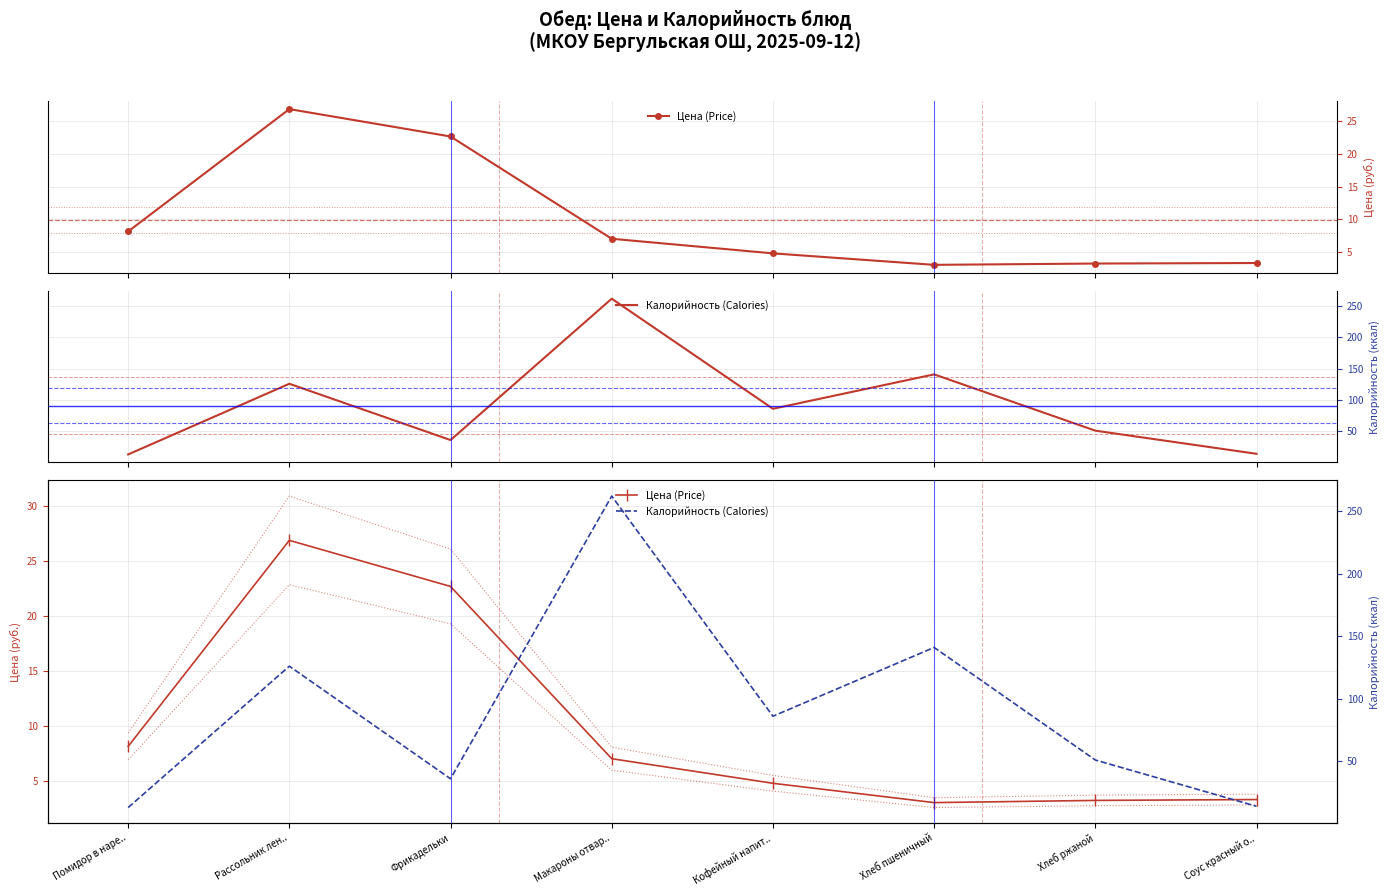

At which label does Цена (Price) reach its minimum?

Хлеб пшеничный